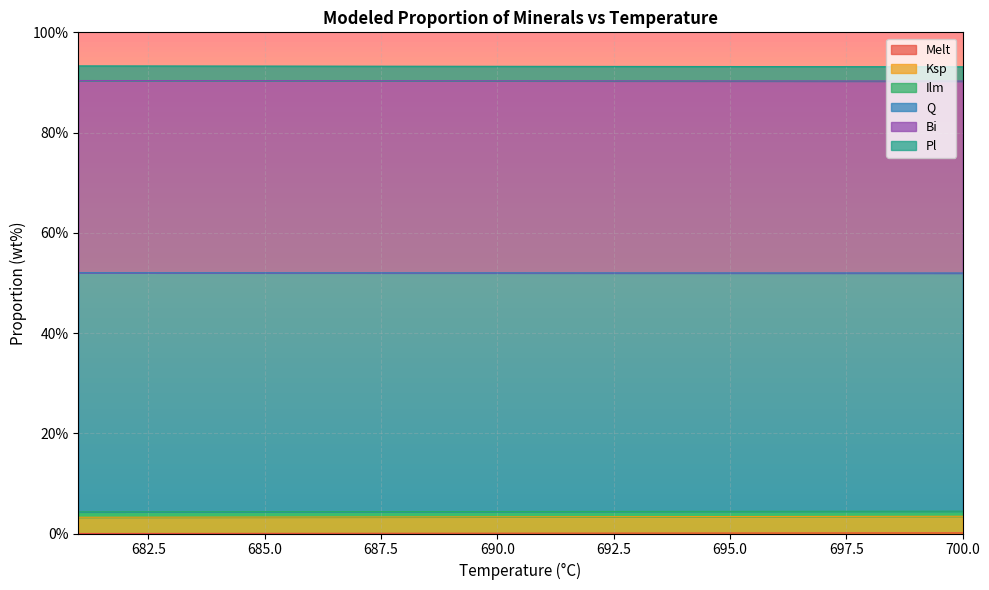

True or false: Ksp and Melt intersect in this chart.

False